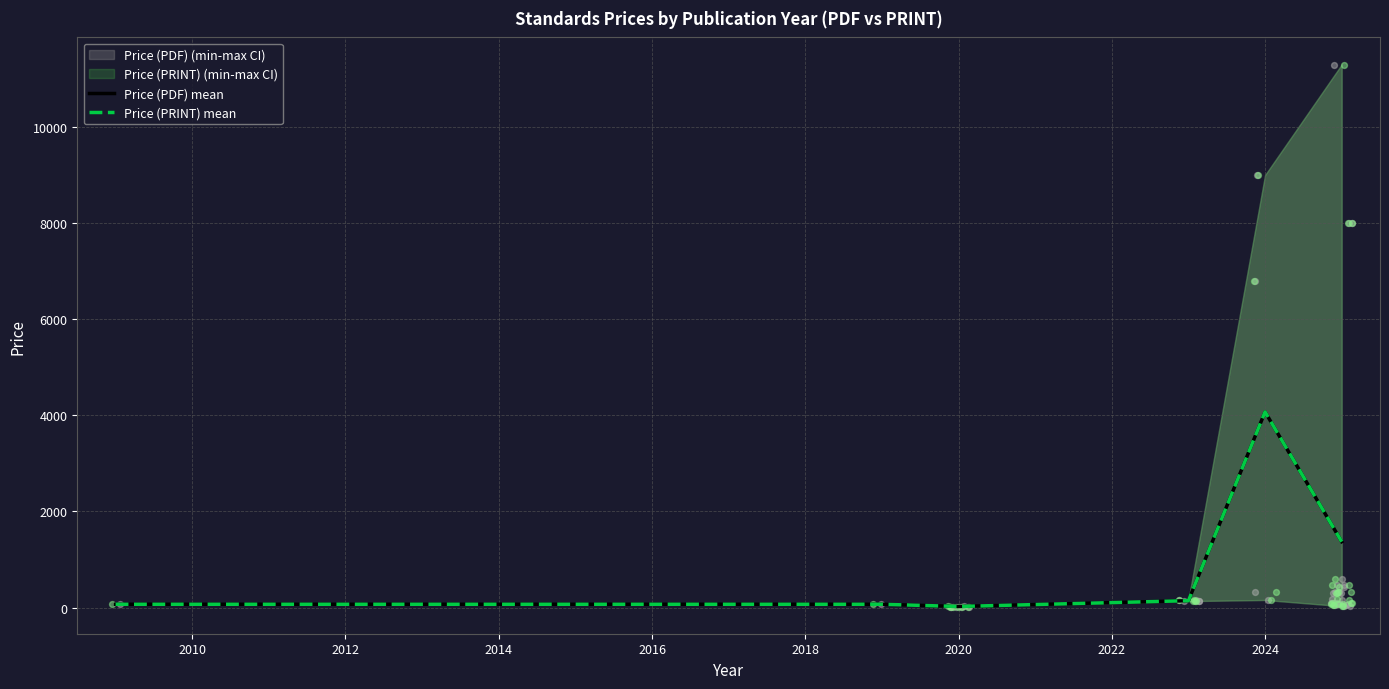

Is the value of Price (PDF) mean at 2014 greater than the value of Price (PRINT) mean at 2018?

No